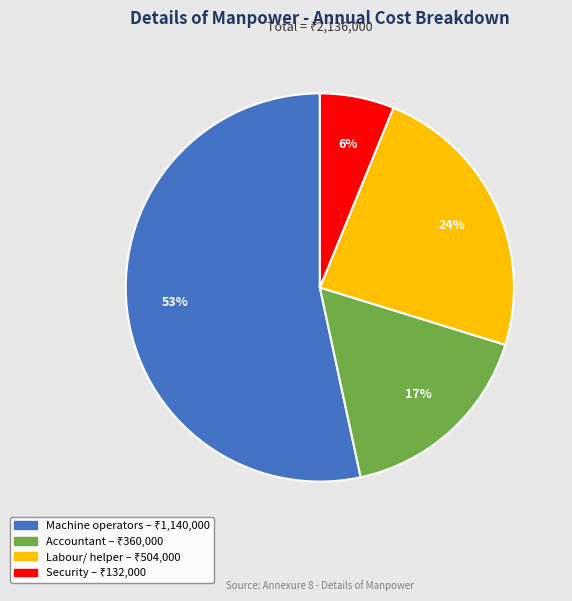

Count the number of slices in the pie.

4